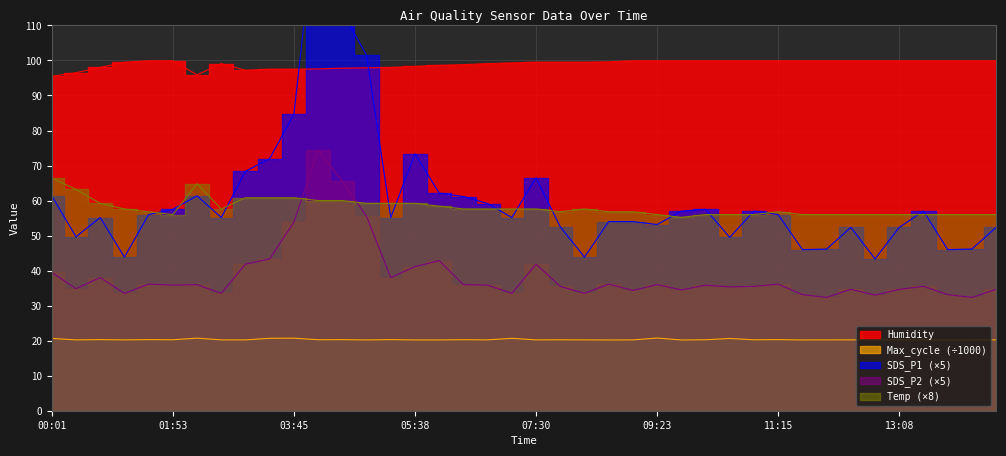

Reading left to right, transcribe all the data shown in this chart.

SDS_P1: 00:01=61.3	00:23=49.6	00:46=55.1	01:08=43.8	01:30=56.0	01:53=57.5	02:15=61.3	02:38=55.1	03:00=68.3	03:23=72.0	03:45=84.7	04:08=147.0	04:30=113.8	04:53=101.5	05:15=55.1	05:38=73.3	06:00=62.1	06:23=61.2	06:45=59.1	07:08=55.1	07:30=66.5	07:53=52.5	08:15=43.8	08:38=54.0	09:00=54.0	09:23=53.2	09:45=57.0	10:08=57.5	10:30=49.5	10:53=57.0	11:15=56.0	11:38=46.0	12:00=46.2	12:23=52.4	12:45=43.4	13:08=52.4	13:30=57.0	13:53=46.0	14:15=46.2	14:38=52.4
SDS_P2: 00:01=39.5	00:23=34.9	00:46=38.0	01:08=33.5	01:30=36.2	01:53=35.9	02:15=36.0	02:38=33.5	03:00=41.8	03:23=43.4	03:45=53.8	04:08=74.3	04:30=65.5	04:53=55.5	05:15=38.0	05:38=41.2	06:00=42.9	06:23=36.0	06:45=35.9	07:08=33.5	07:30=41.8	07:53=35.5	08:15=33.5	08:38=36.2	09:00=34.4	09:23=36.0	09:45=34.5	10:08=35.9	10:30=35.4	10:53=35.5	11:15=36.2	11:38=33.1	12:00=32.4	12:23=34.6	12:45=33.0	13:08=34.6	13:30=35.5	13:53=33.1	14:15=32.4	14:38=34.6
Temp: 00:01=66.4	00:23=63.2	00:46=59.2	01:08=57.6	01:30=56.8	01:53=56.0	02:15=64.8	02:38=57.6	03:00=60.8	03:23=60.8	03:45=60.8	04:08=60.0	04:30=60.0	04:53=59.2	05:15=59.2	05:38=59.2	06:00=58.4	06:23=57.6	06:45=57.6	07:08=57.6	07:30=57.6	07:53=56.8	08:15=57.6	08:38=56.8	09:00=56.8	09:23=56.0	09:45=55.2	10:08=56.0	10:30=56.0	10:53=56.0	11:15=56.8	11:38=56.0	12:00=56.0	12:23=56.0	12:45=56.0	13:08=56.0	13:30=56.0	13:53=56.0	14:15=56.0	14:38=56.0
Humidity: 00:01=95.5	00:23=96.5	00:46=98.0	01:08=99.5	01:30=99.9	01:53=99.9	02:15=95.9	02:38=99.1	03:00=97.2	03:23=97.5	03:45=97.5	04:08=97.6	04:30=97.8	04:53=97.9	05:15=98.0	05:38=98.3	06:00=98.6	06:23=98.8	06:45=99.1	07:08=99.3	07:30=99.5	07:53=99.5	08:15=99.5	08:38=99.6	09:00=99.9	09:23=99.9	09:45=99.9	10:08=99.9	10:30=99.9	10:53=99.9	11:15=99.9	11:38=99.9	12:00=99.9	12:23=99.9	12:45=99.9	13:08=99.9	13:30=99.9	13:53=99.9	14:15=99.9	14:38=99.9
Max_cycle: 00:01=20.6	00:23=20.2	00:46=20.3	01:08=20.2	01:30=20.3	01:53=20.3	02:15=20.7	02:38=20.2	03:00=20.2	03:23=20.7	03:45=20.7	04:08=20.3	04:30=20.3	04:53=20.2	05:15=20.3	05:38=20.2	06:00=20.2	06:23=20.3	06:45=20.2	07:08=20.7	07:30=20.2	07:53=20.3	08:15=20.2	08:38=20.2	09:00=20.2	09:23=20.8	09:45=20.2	10:08=20.3	10:30=20.6	10:53=20.3	11:15=20.3	11:38=20.2	12:00=20.2	12:23=20.2	12:45=20.2	13:08=20.2	13:30=20.3	13:53=20.2	14:15=20.2	14:38=20.2